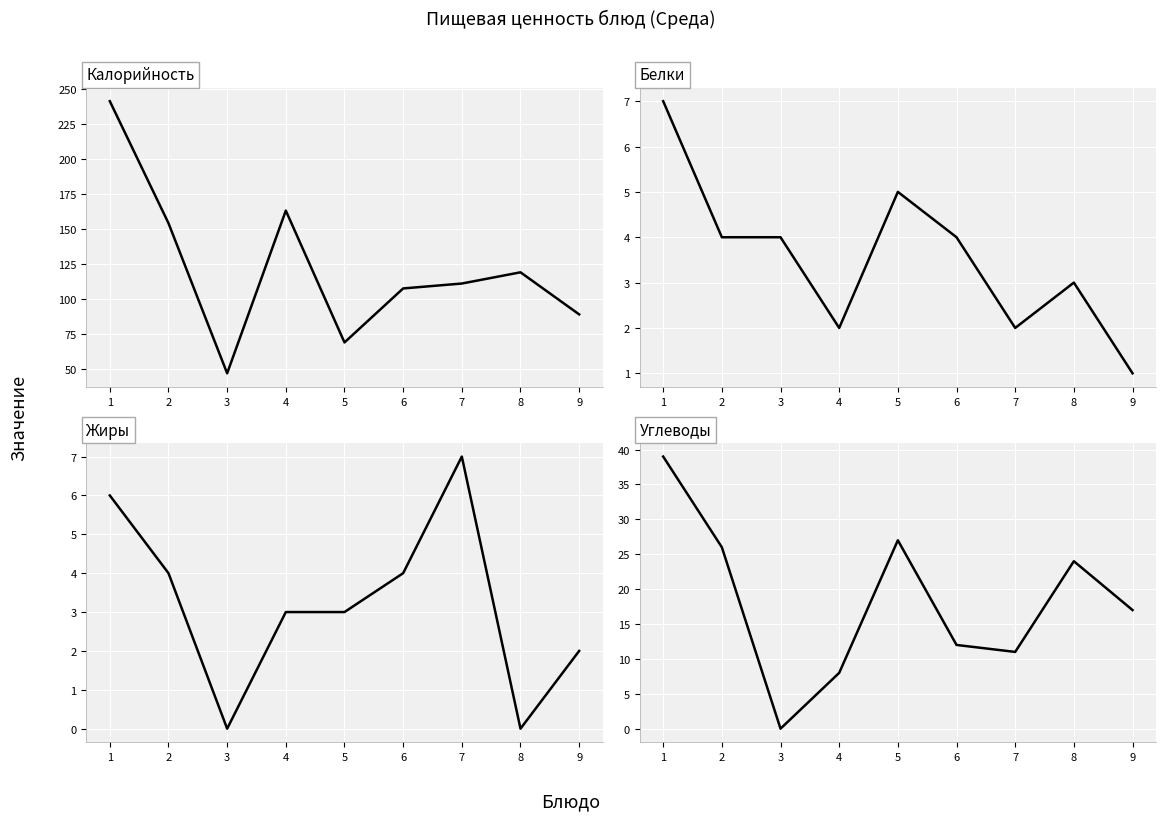

Reading right to left, transcribe all the data shown in this chart.

Калорийность: 89.0	119.0	111.0	107.5	69.0	163.0	47.0	154.0	241.0
Белки: 1.0	3.0	2.0	4.0	5.0	2.0	4.0	4.0	7.0
Жиры: 2.0	0.0	7.0	4.0	3.0	3.0	0.0	4.0	6.0
Углеводы: 17.0	24.0	11.0	12.0	27.0	8.0	0.0	26.0	39.0